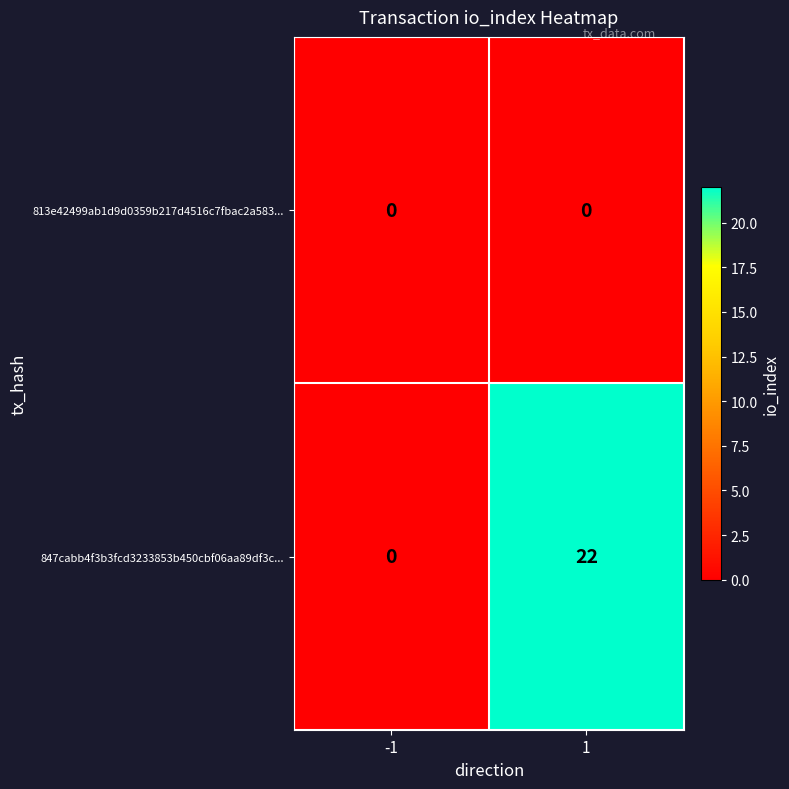

What is the spread (max minus min) of values at 1?

22